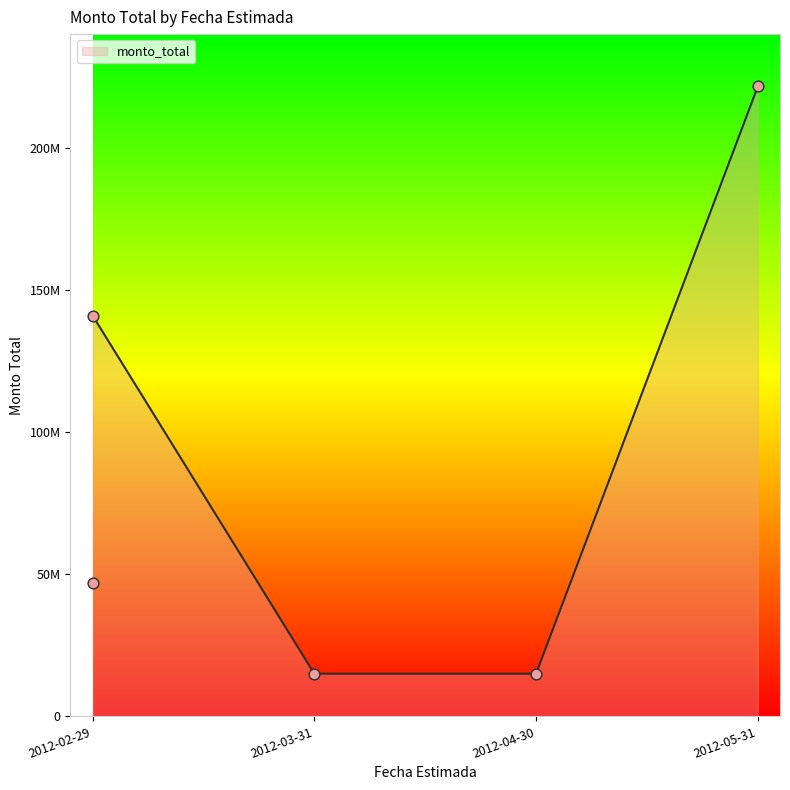

Which has a higher value, 2012-02-29 or 2012-04-30?

2012-02-29